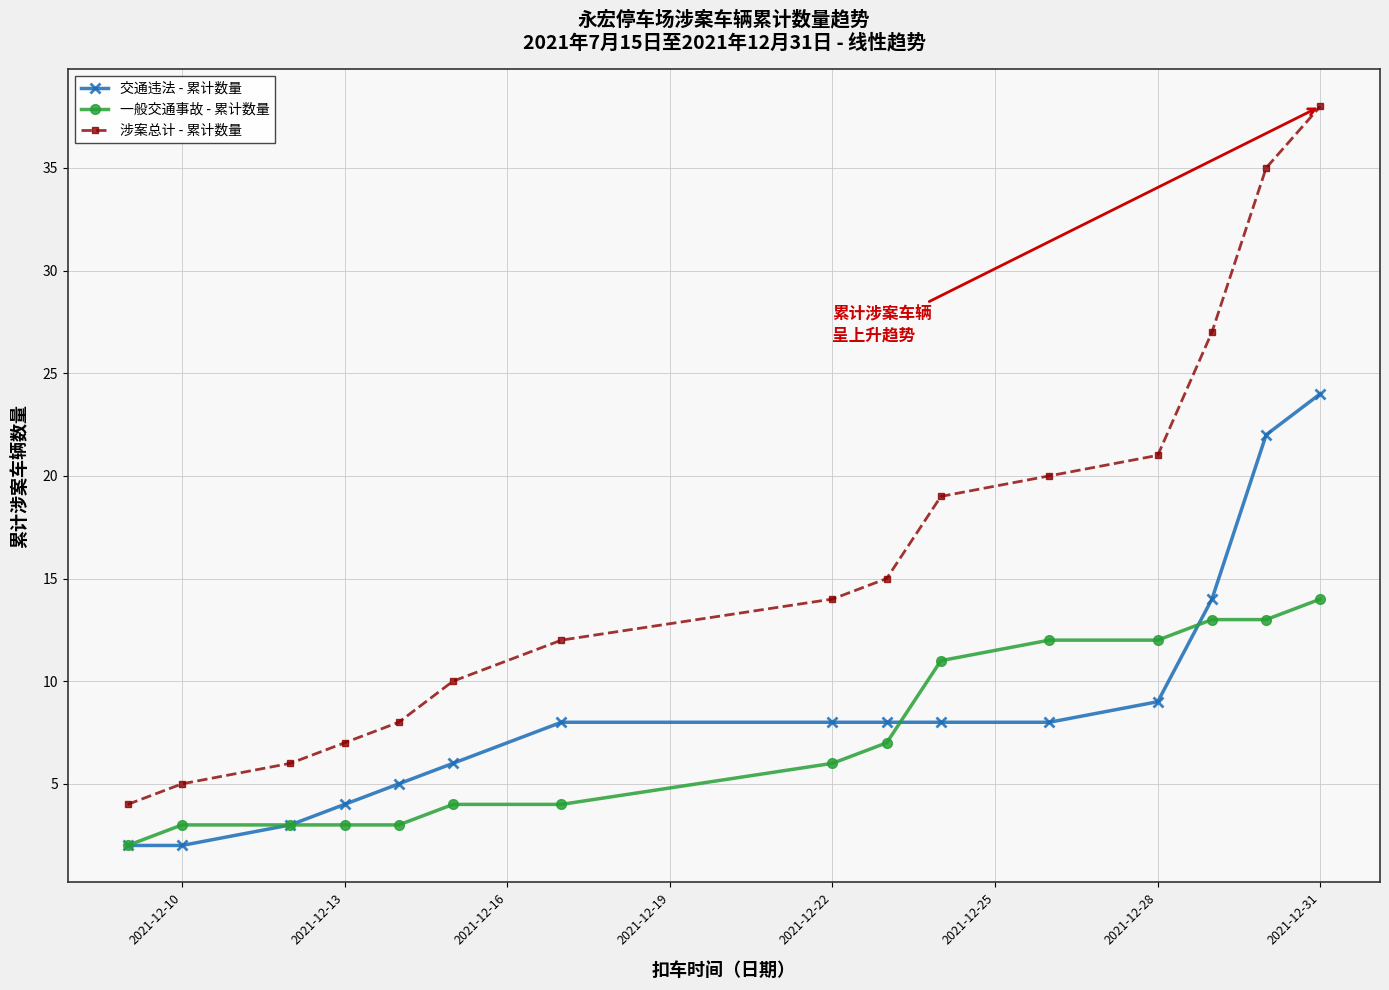

Is this an area chart (filled region under the line)?

No